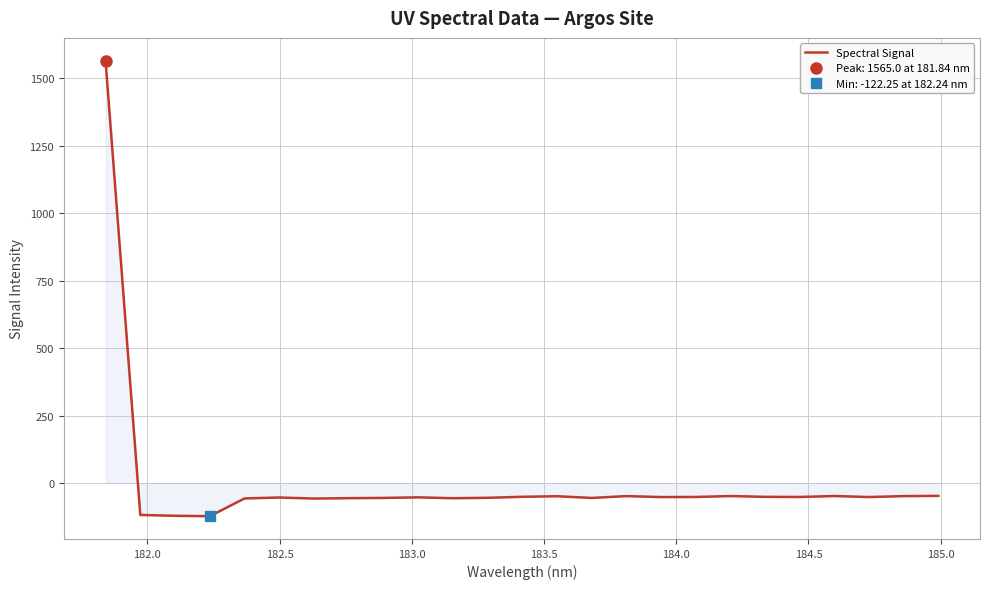

What is the sum of all values?

118.9